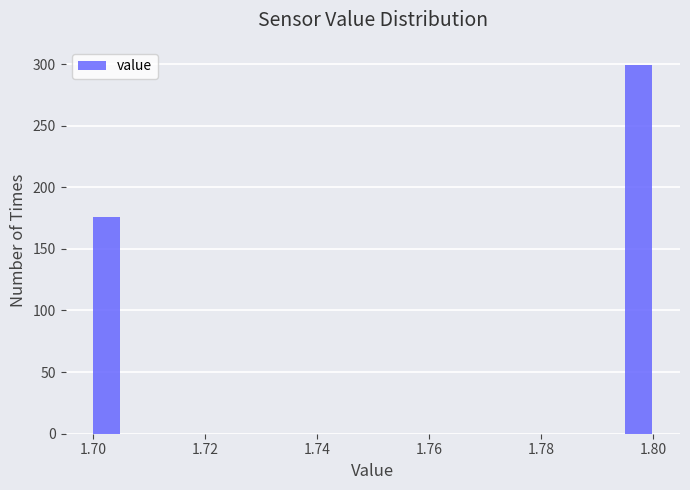

Read against the x-axis, roughly where is the centre of the tallest bar?

1.798